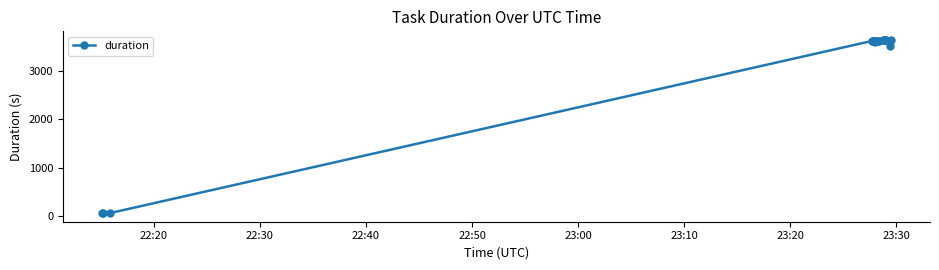

What is the value of the 18th point from the left?

3628.1